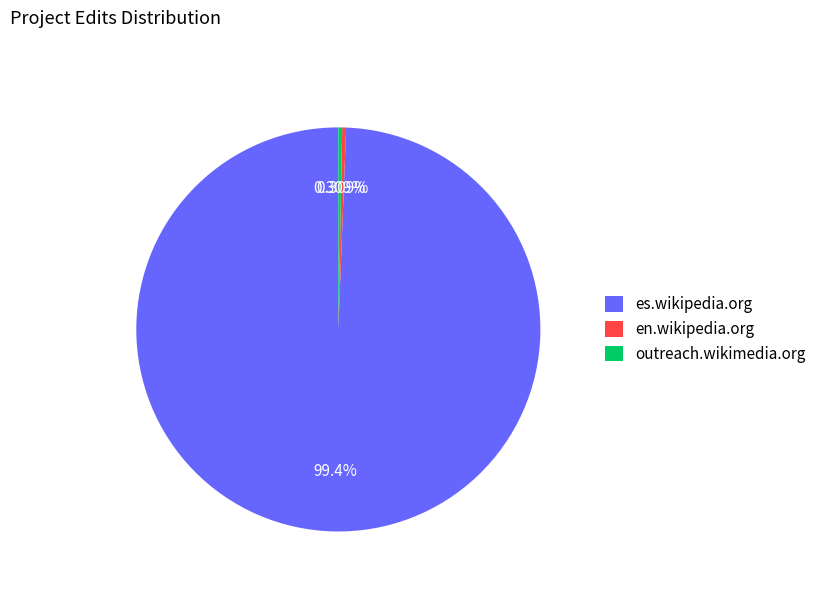

The es.wikipedia.org slice represents 86% of the pie. True or false?

False